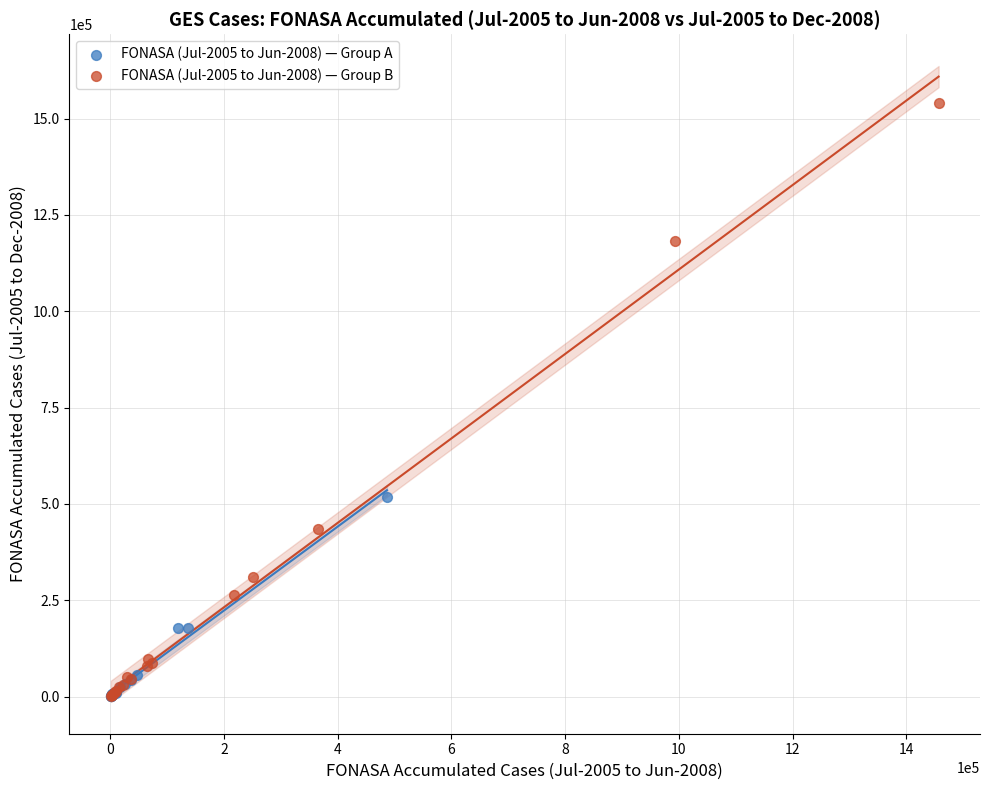

Which series has the largest Y range (max minus min)?

FONASA (Jul-2005 to Jun-2008) — Group B